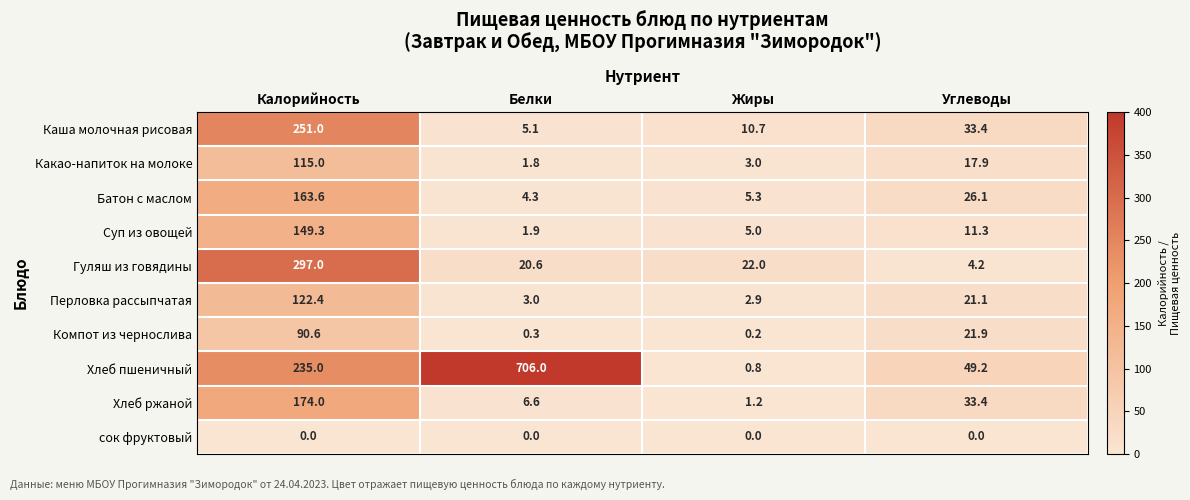

At which category is the sum across all series the highest?

Калорийность